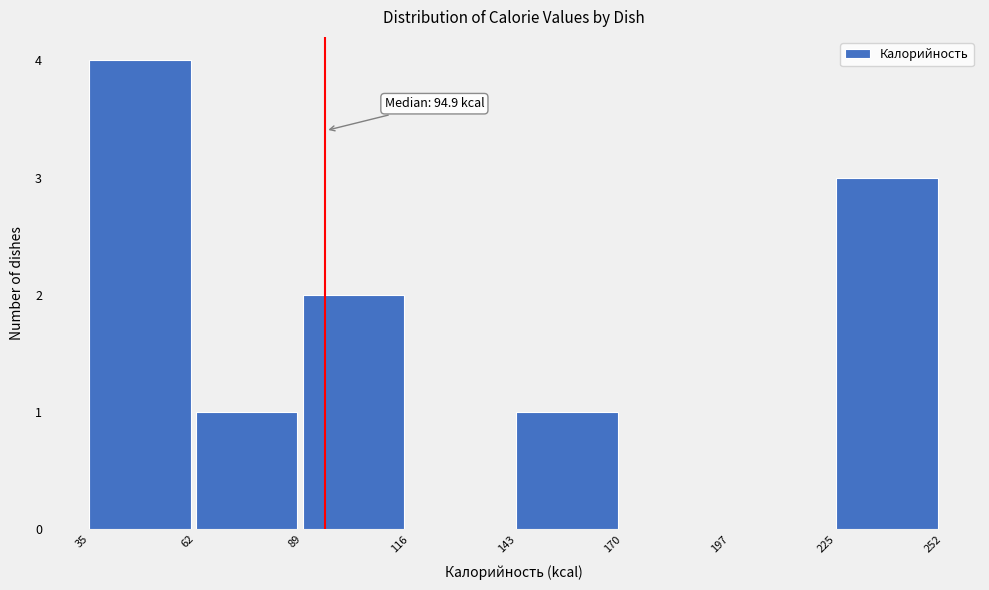

Which range on the x-axis has the tallest bar?

35 to 62